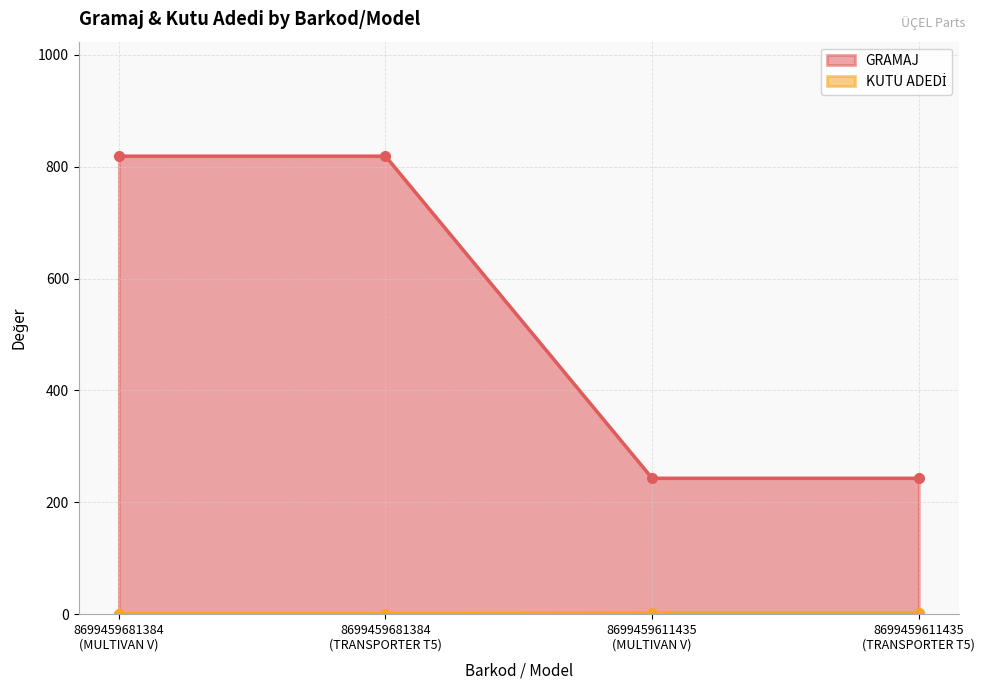

At which label is GRAMAJ closest to 531?

8699459681384
(MULTIVAN V)